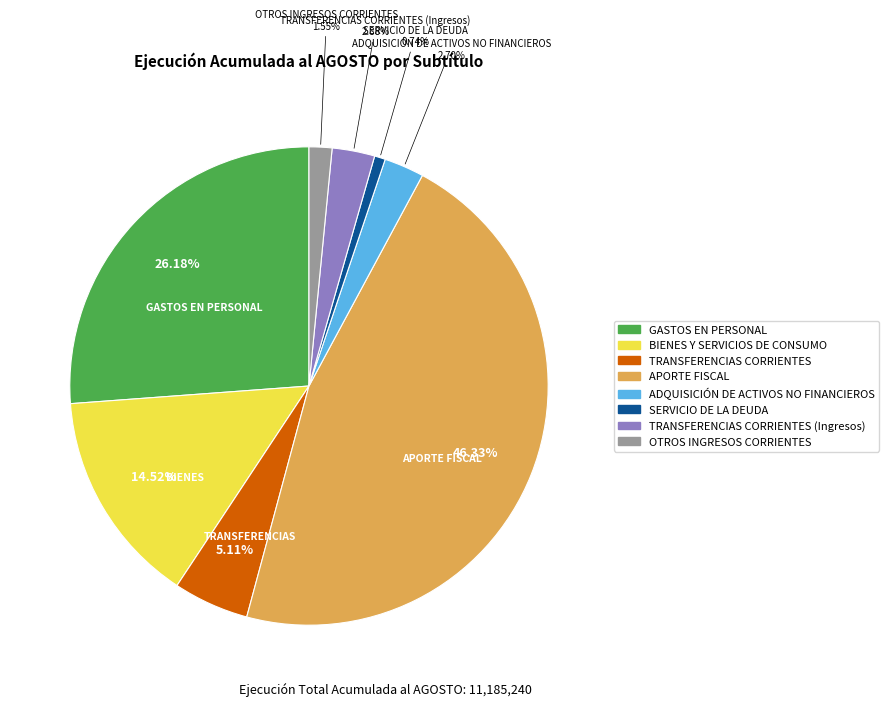

Does any single category account for the majority?

No